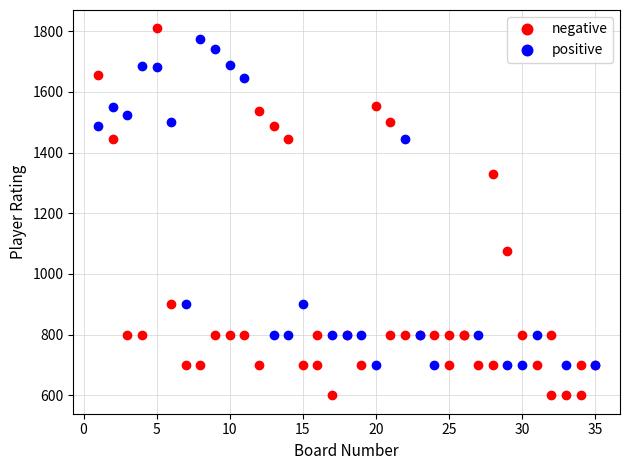

Which series contains the highest Y value?

negative